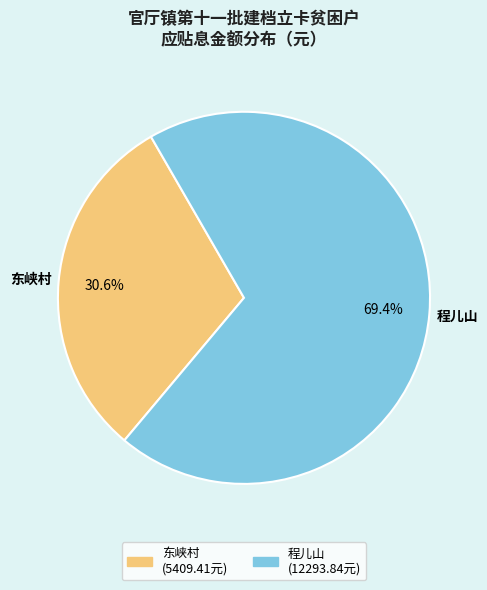

Is there any slice that represents more than half of the pie?

Yes